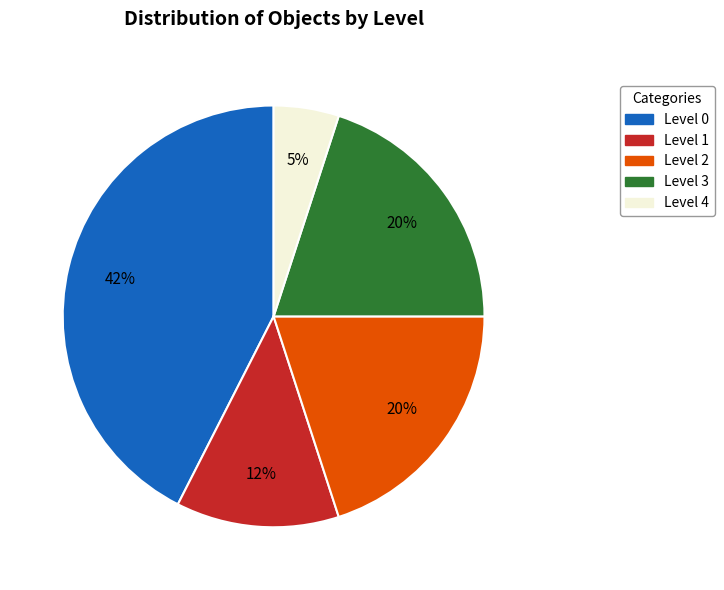

Which has a higher value, Level 1 or Level 0?

Level 0